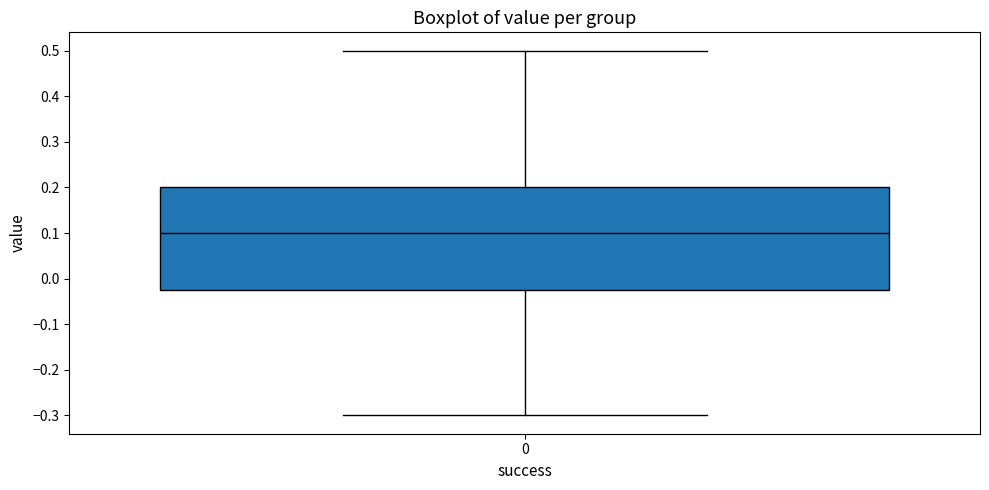

Read this box plot against the y-axis: the position of the median line, the range covered by the box, and the ends of both whiskers. The values are not printed on the chart, so give them approximately, as read against the axis.

median 0.10, box -0.02 to 0.20, whiskers -0.30 to 0.50